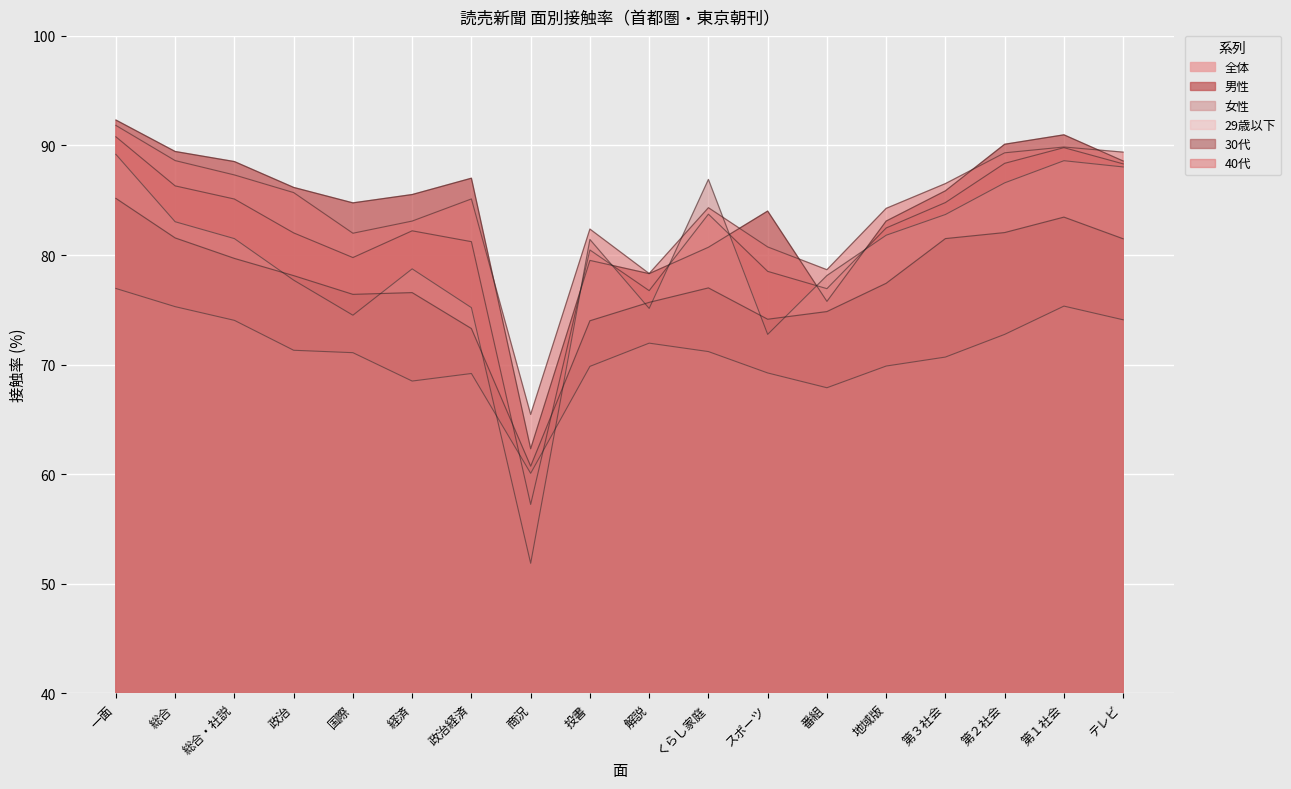

True or false: 全体 has a value of 80.5 at 投書.

True